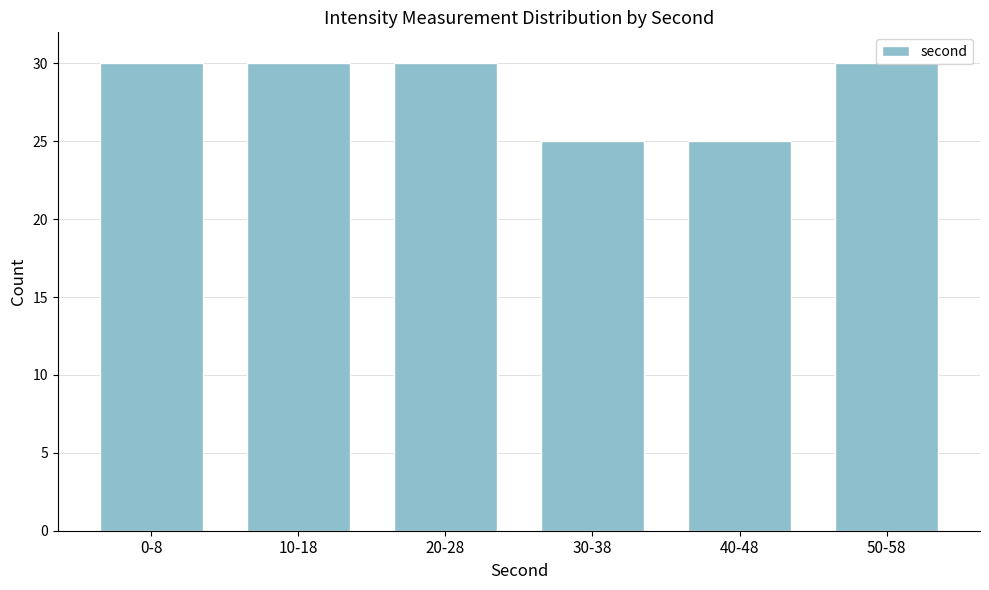

What is the difference between the values at 40-48 and 20-28?

5